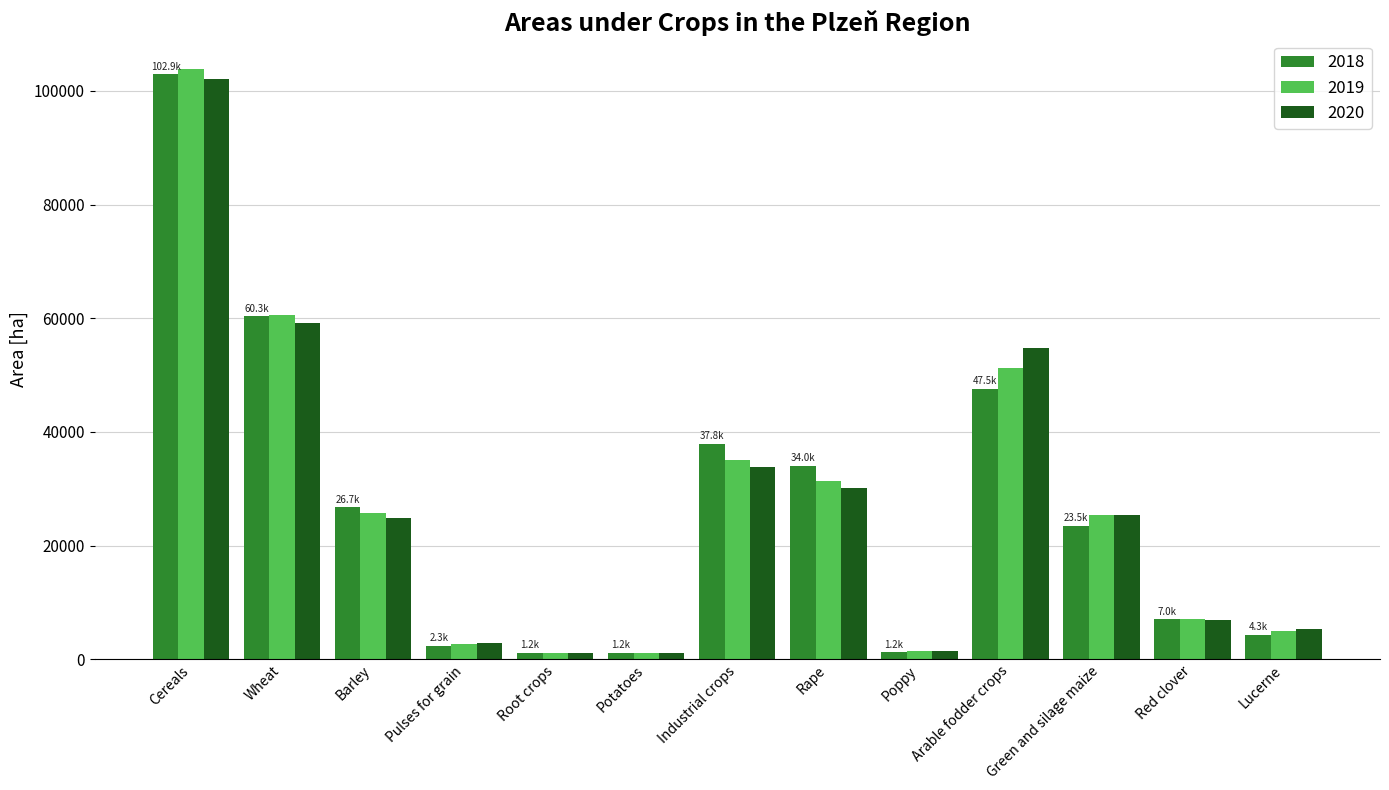

At which category is the sum across all series the highest?

Cereals